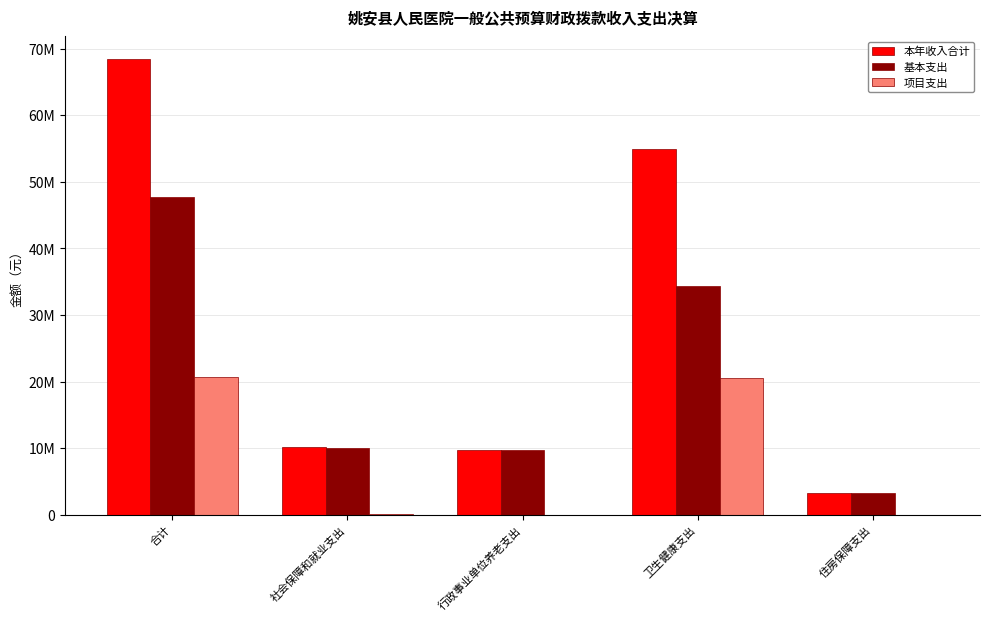

Which has a higher value, 行政事业单位养老支出 or 合计?

合计